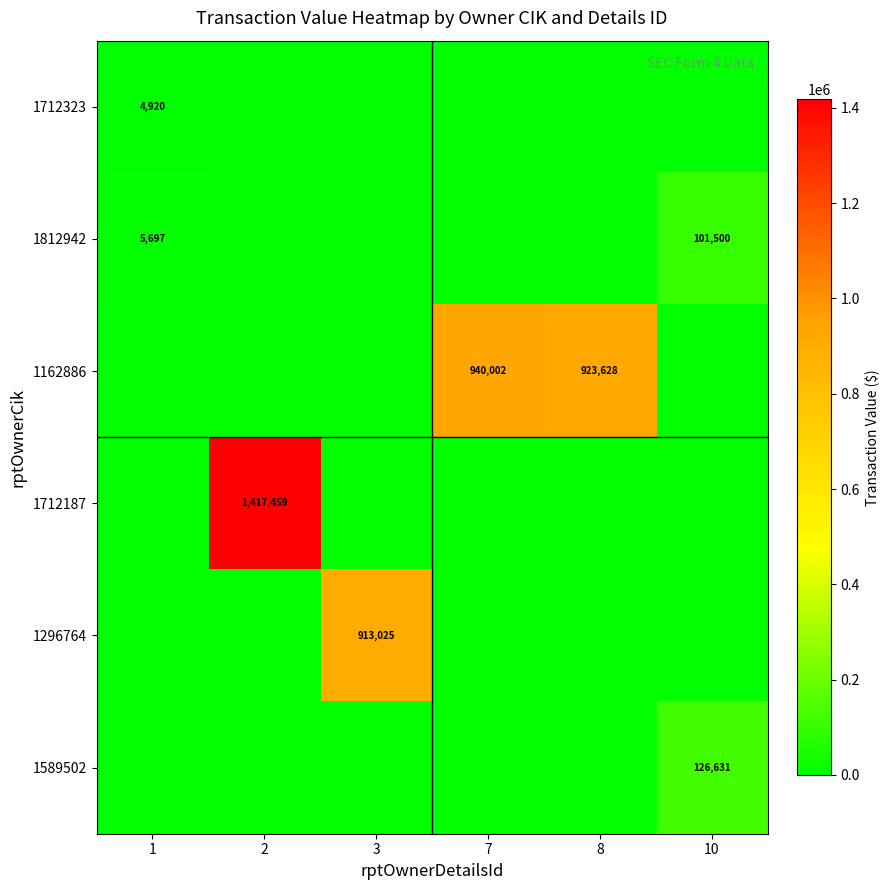

Is it true that 1712323 equals 7751 at 1?

False